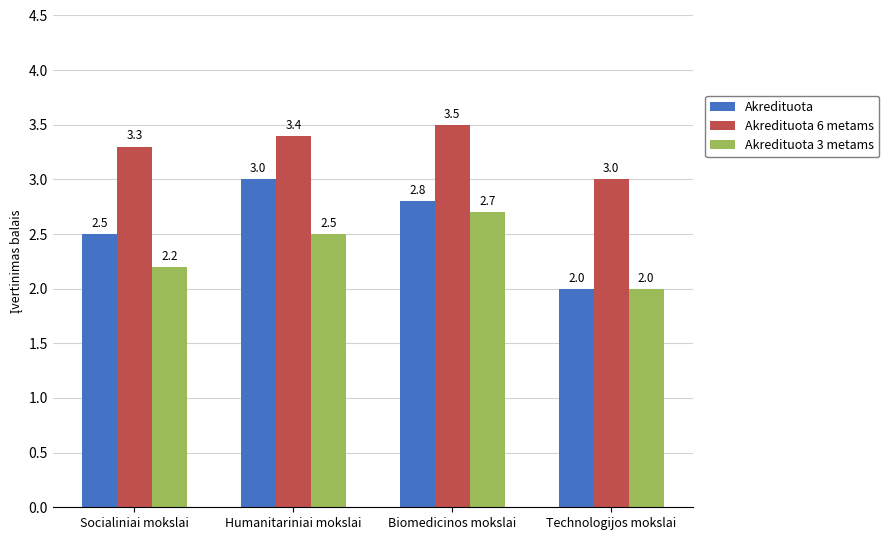

What is the difference between the Akredituota values at Technologijos mokslai and Socialiniai mokslai?

0.5